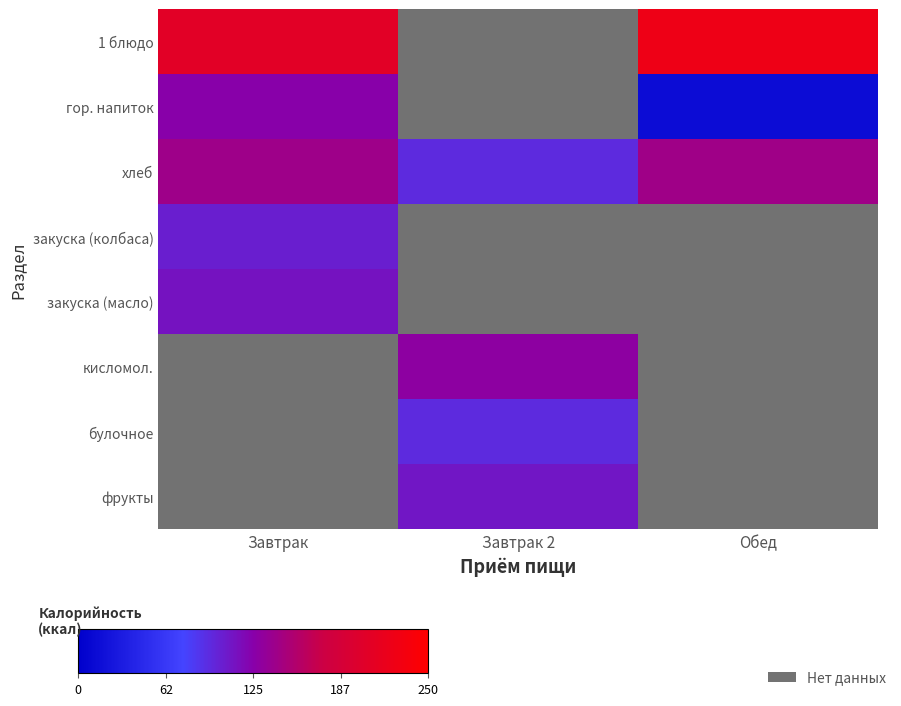

Which series changed the most between Завтрак and Завтрак 2?

хлеб